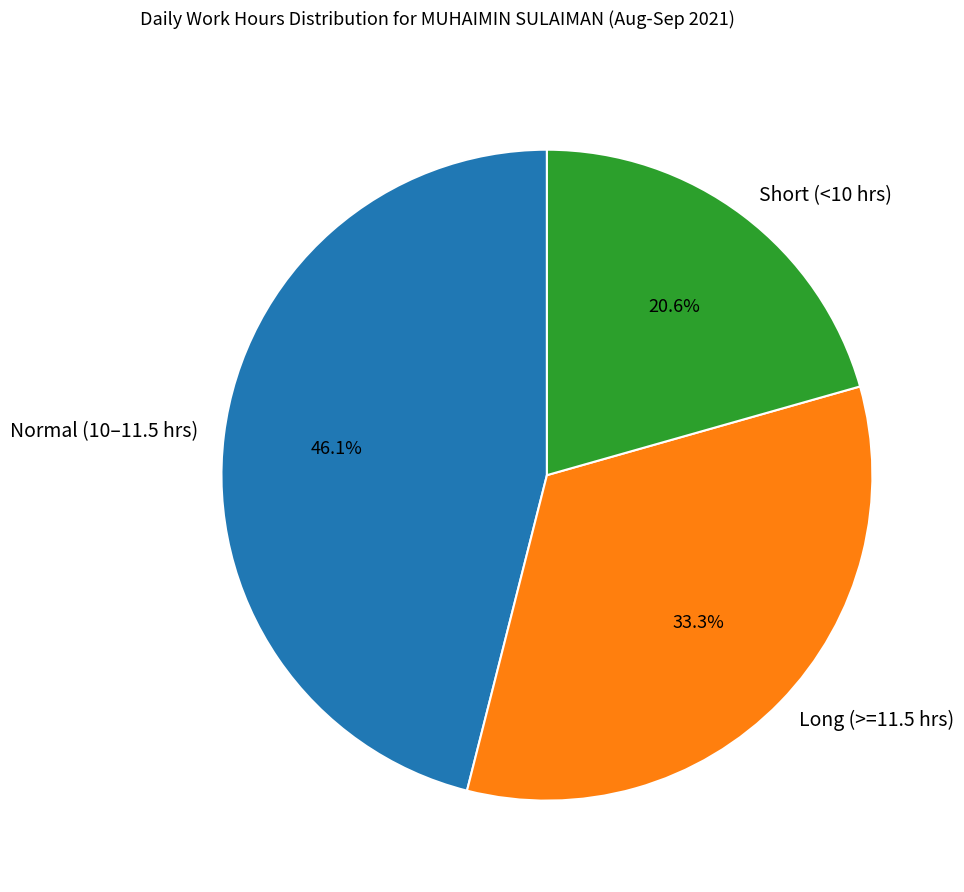

What is the largest slice in the pie chart?

Normal (10–11.5 hrs)